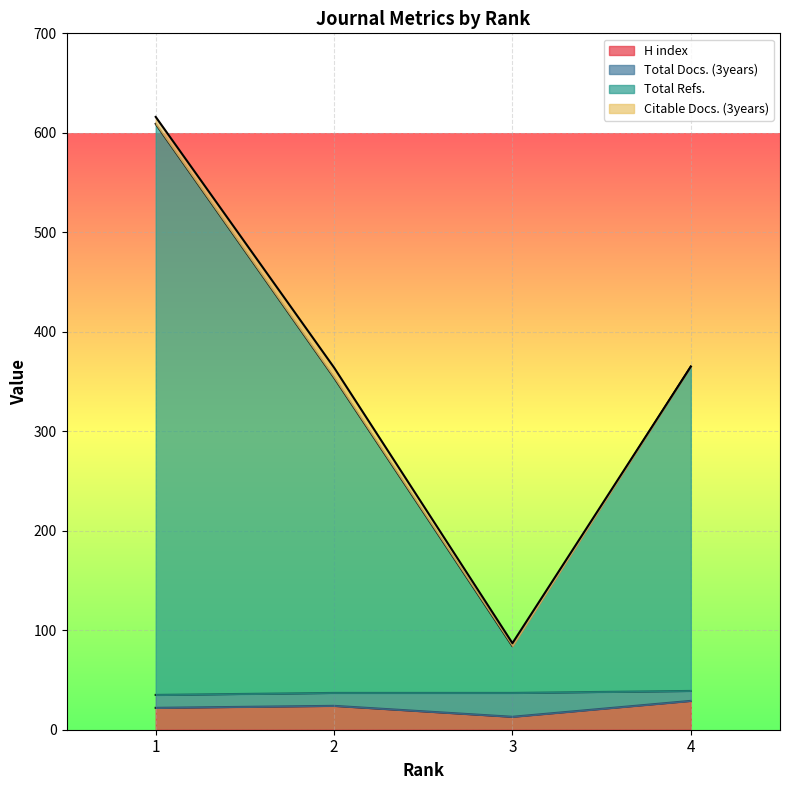

Where does the H index series first go above 24?

4